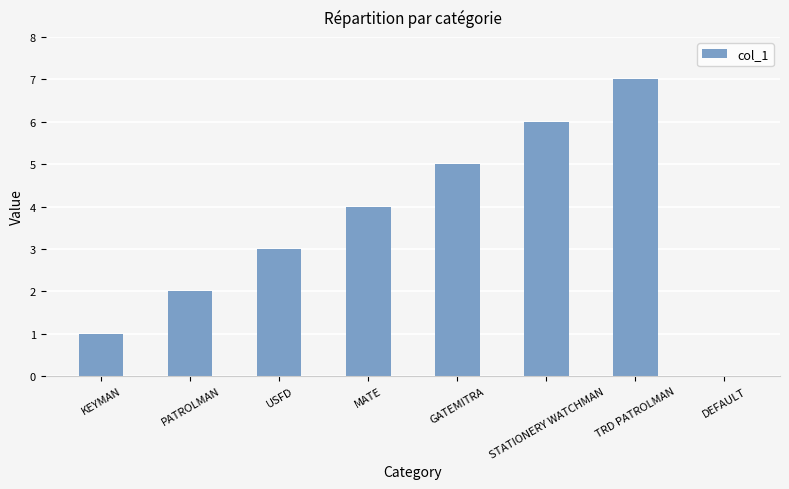

The value at STATIONERY WATCHMAN is 6. True or false?

True